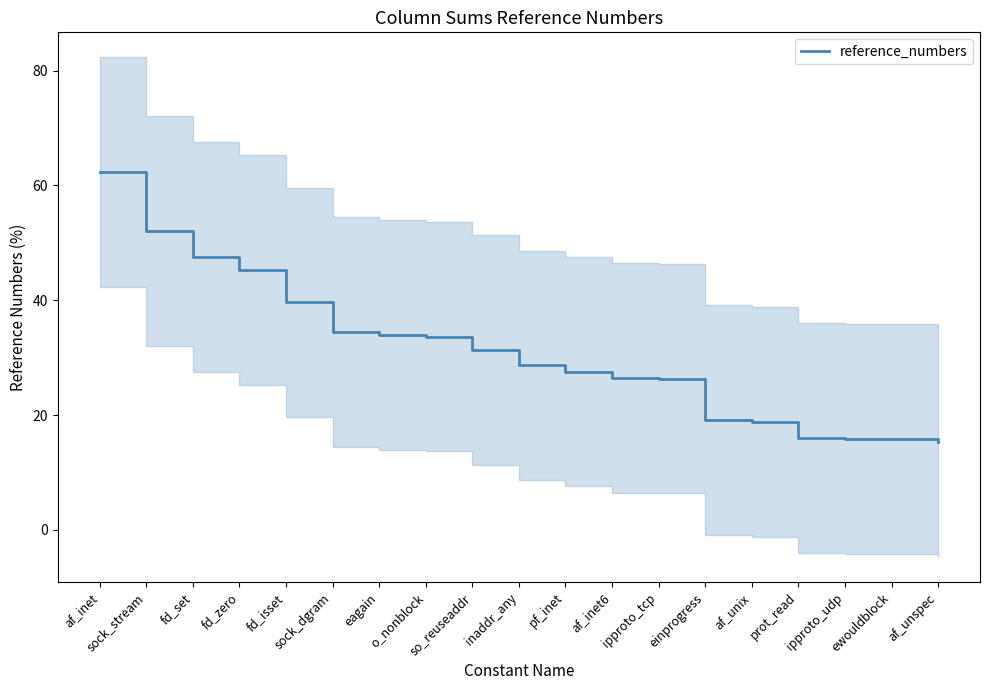

Rank the categories by value from highest to lowest.

af_inet, sock_stream, fd_set, fd_zero, fd_isset, sock_dgram, eagain, o_nonblock, so_reuseaddr, inaddr_any, pf_inet, af_inet6, ipproto_tcp, einprogress, af_unix, prot_read, ipproto_udp, ewouldblock, af_unspec